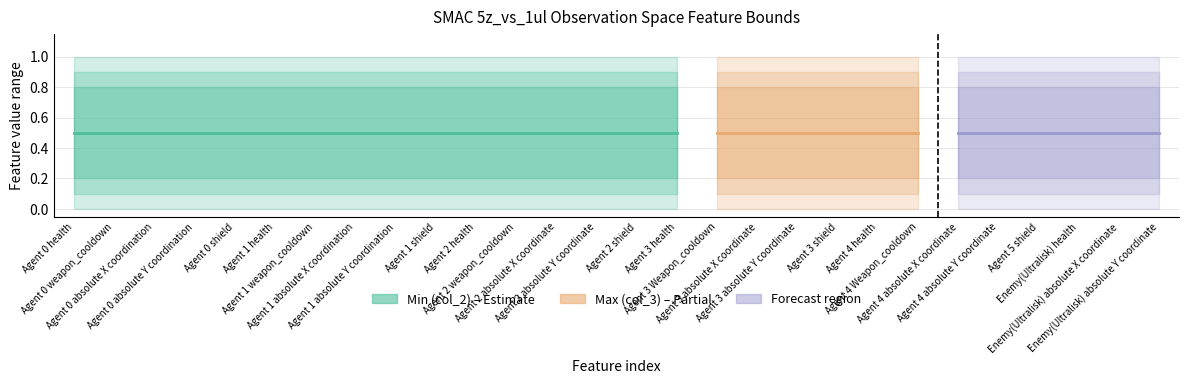

The Max (col_3) series shows 1 at 2. True or false?

True